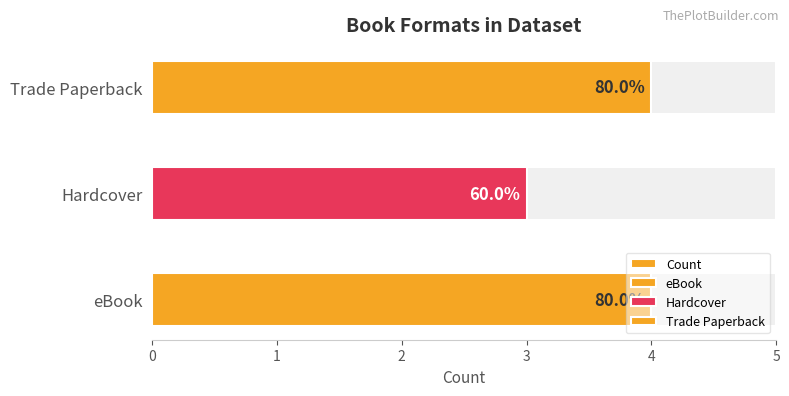

Is it true that the value at Hardcover is 1?

False